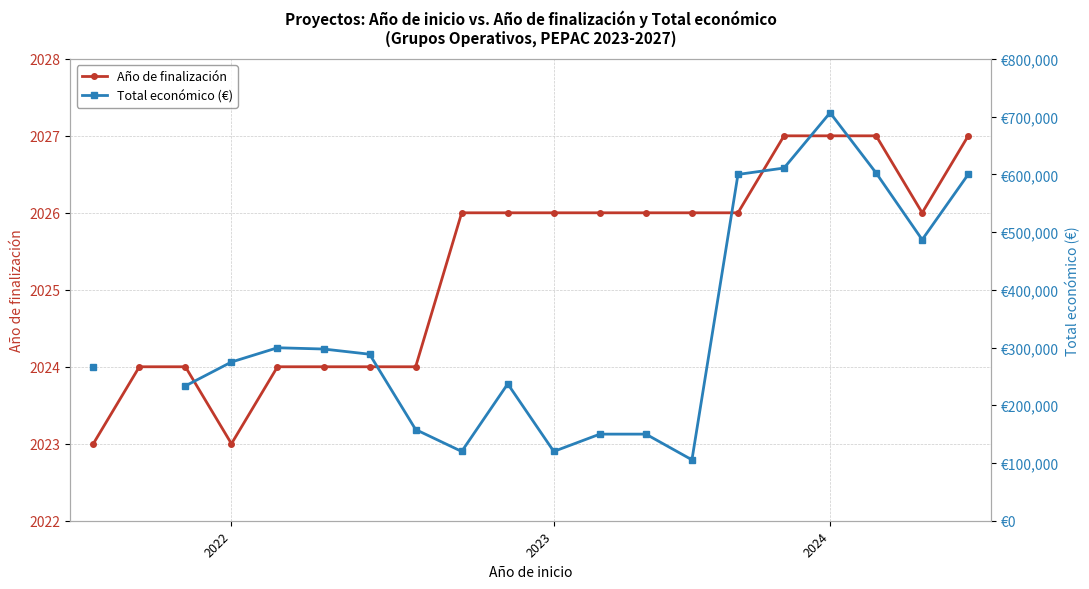

How many lines are shown in the chart?

2